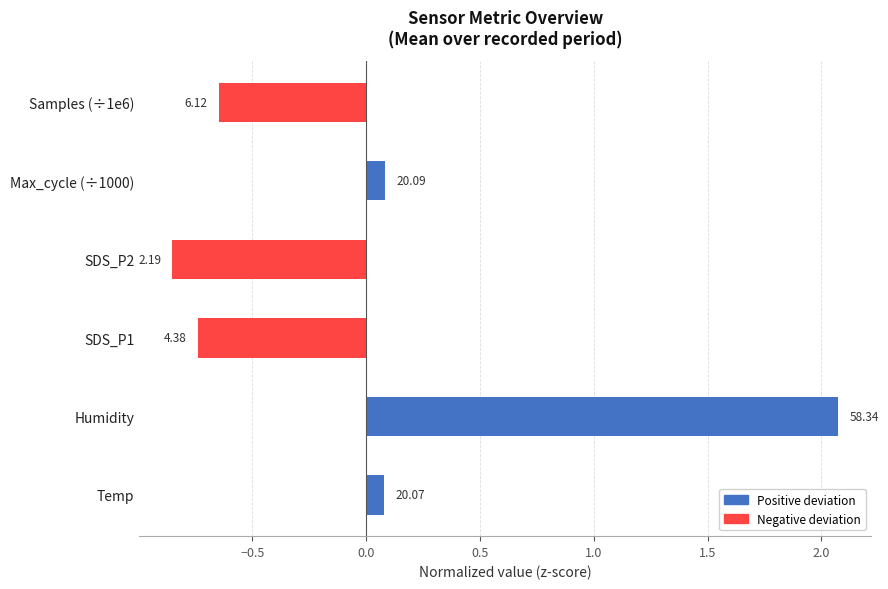

How many bars are there in total?

6